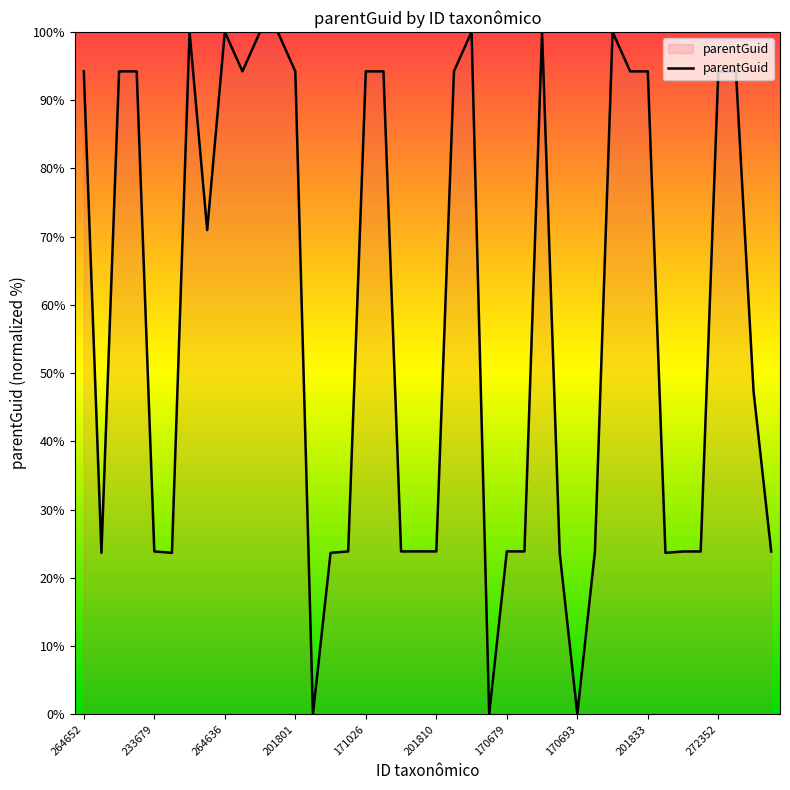

What is the greatest value displayed?

100.0